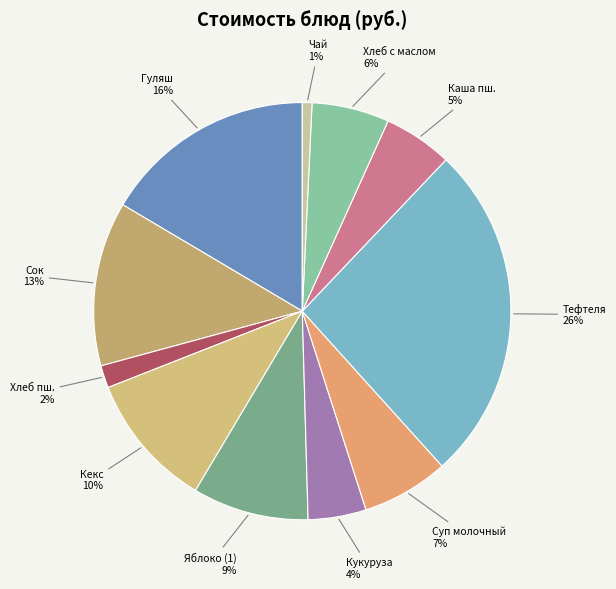

Does any single category account for the majority?

No